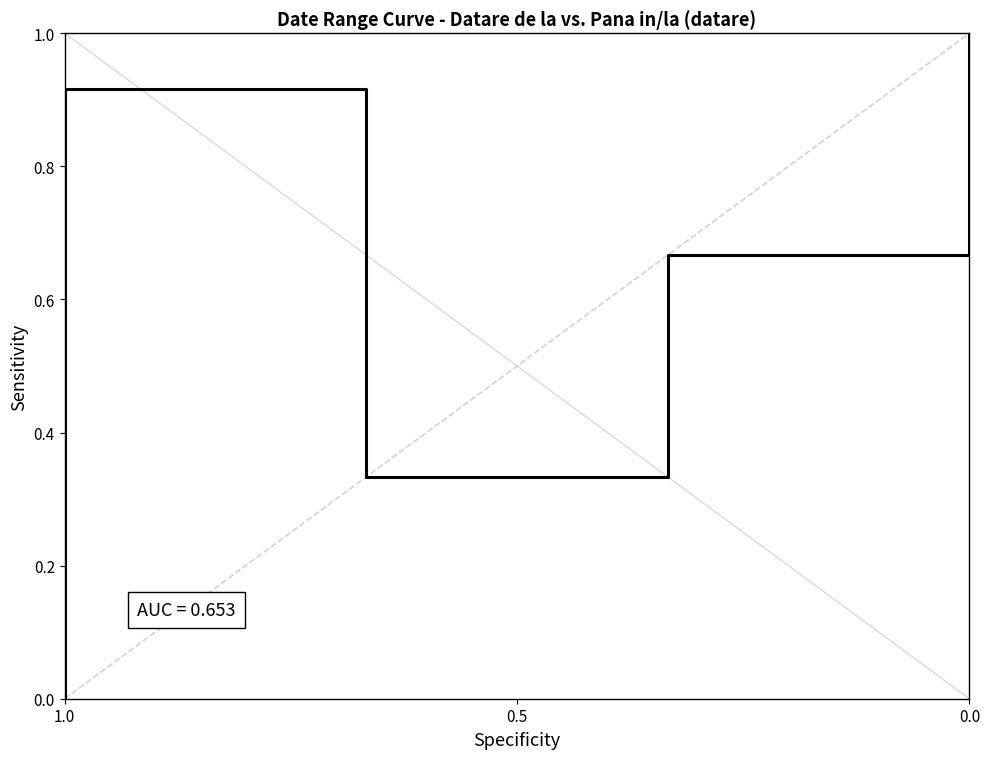

The chart shows a value of -0.4 at 1.0. True or false?

False